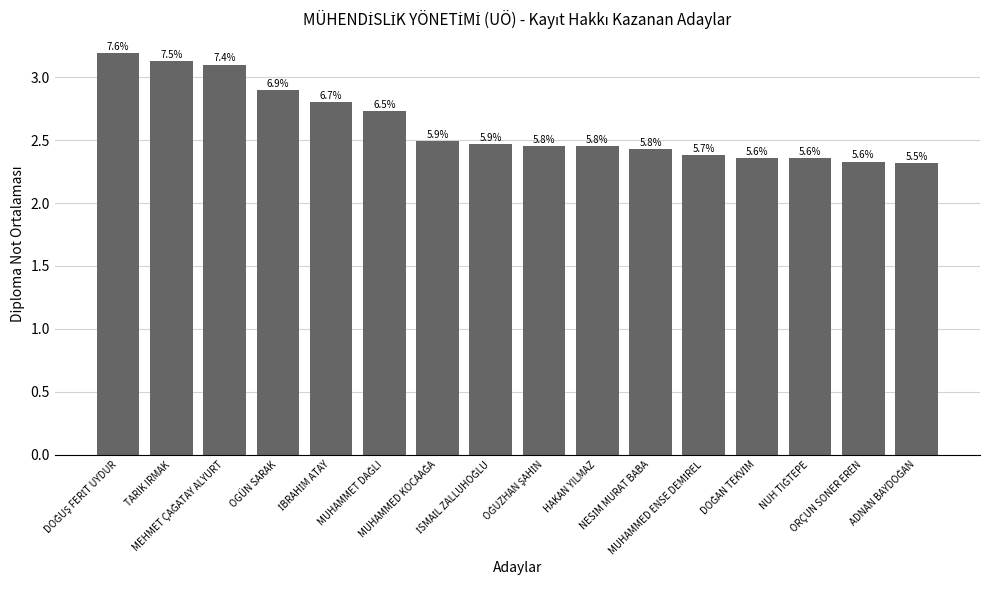

What is the smallest value displayed?

2.3